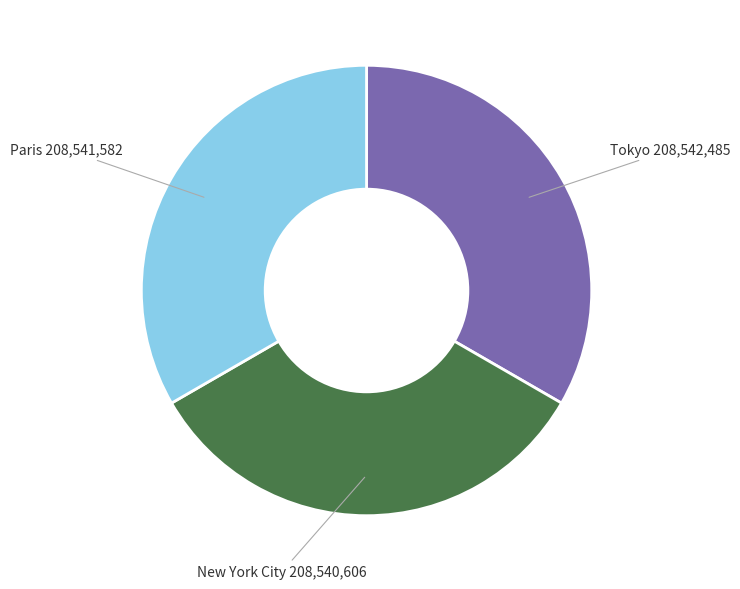

Combined, do New York City and Paris account for over 50%?

Yes